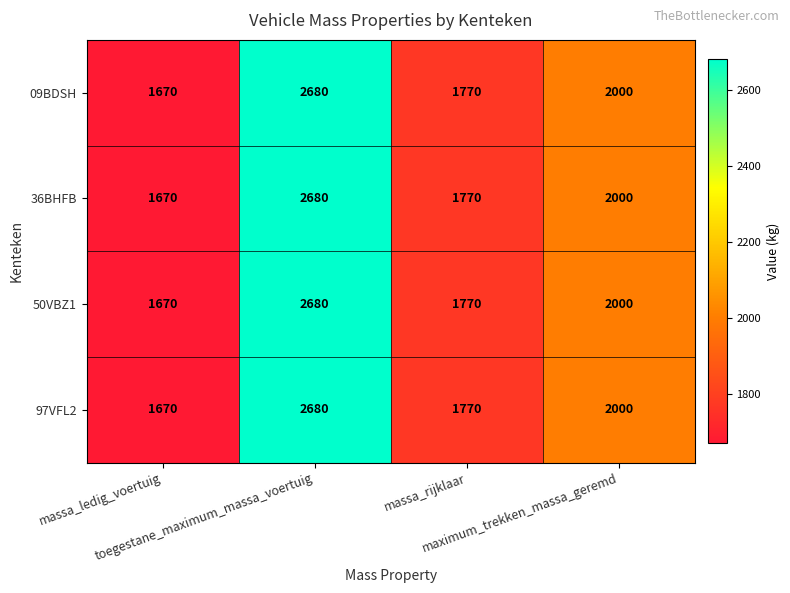

What is the maximum value shown in the chart?

2680